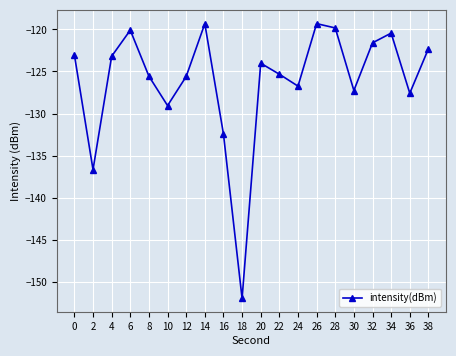

Count the number of categories in the chart.

20